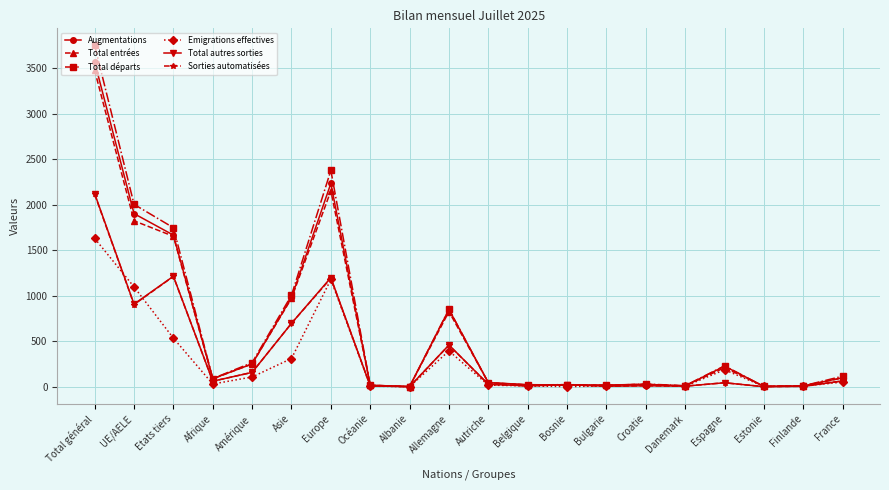

What is the average value of the Augmentations series?

601